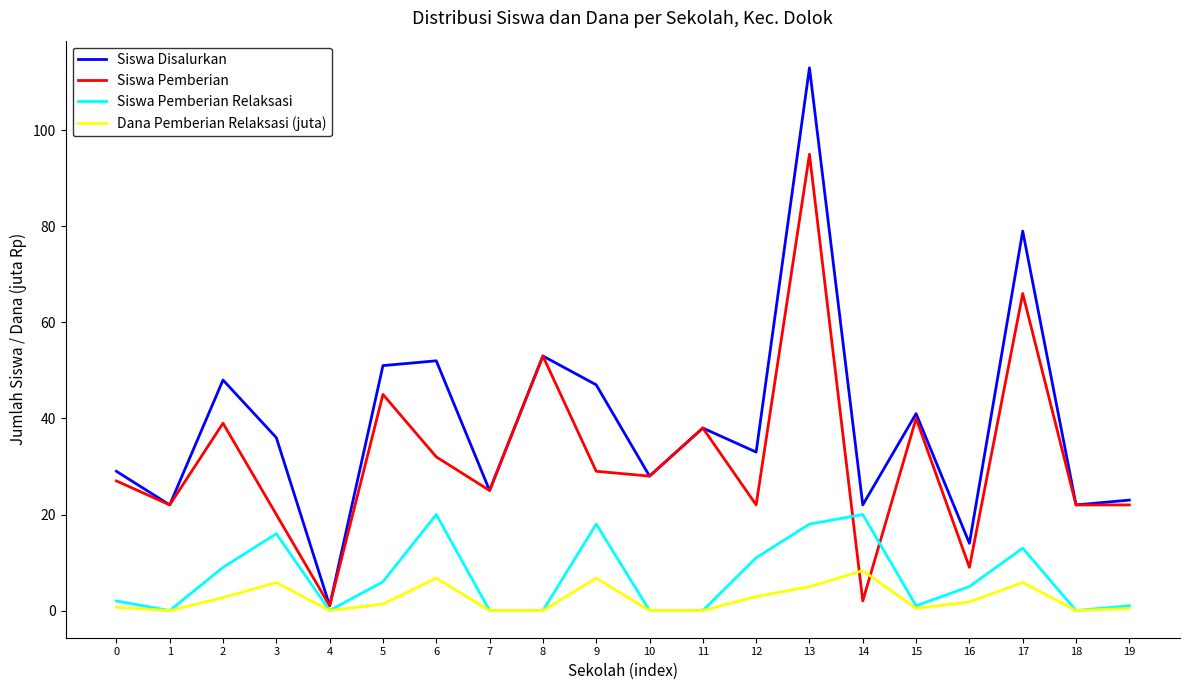

True or false: Siswa Pemberian has a value of 45.0 at 5.

True